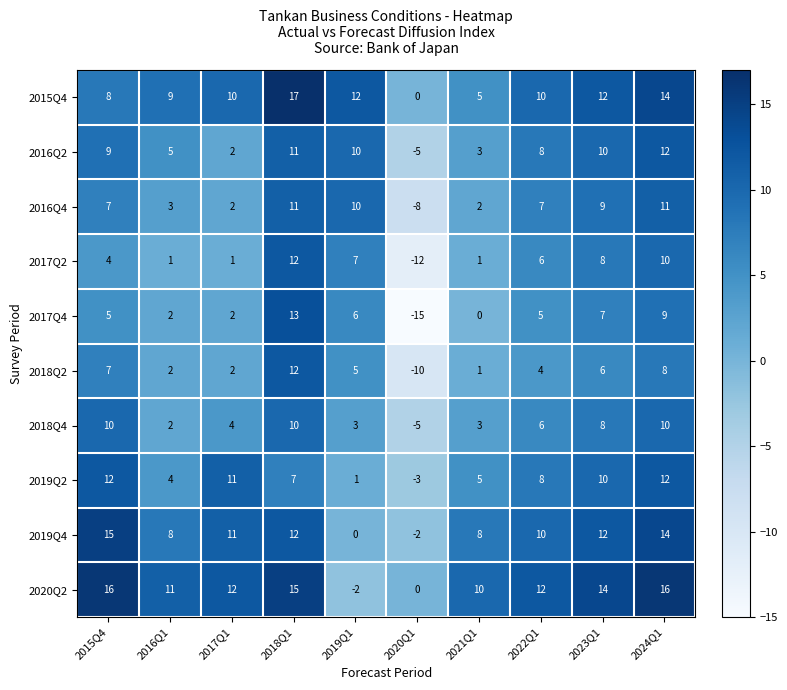

Which series has the largest total across all categories?

2020Q2